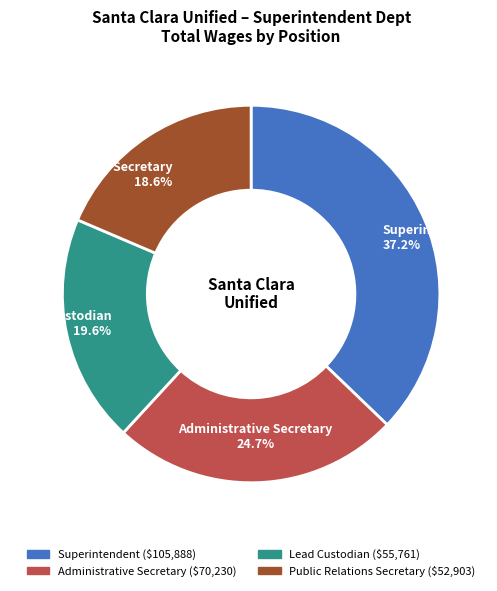

Combined, do Lead Custodian and Superintendent account for over 50%?

Yes